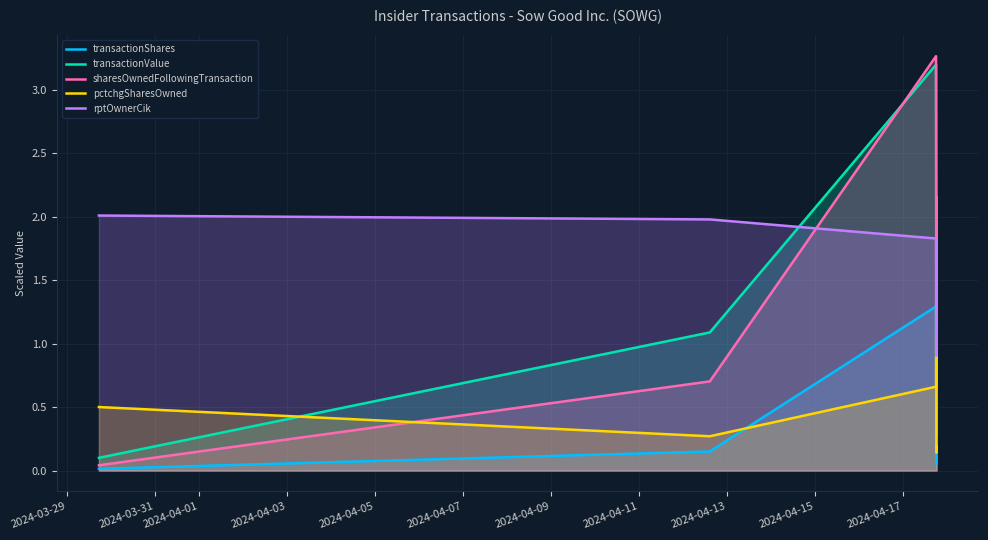

Which series ends up on top after the final intersection of rptOwnerCik and transactionValue?

rptOwnerCik